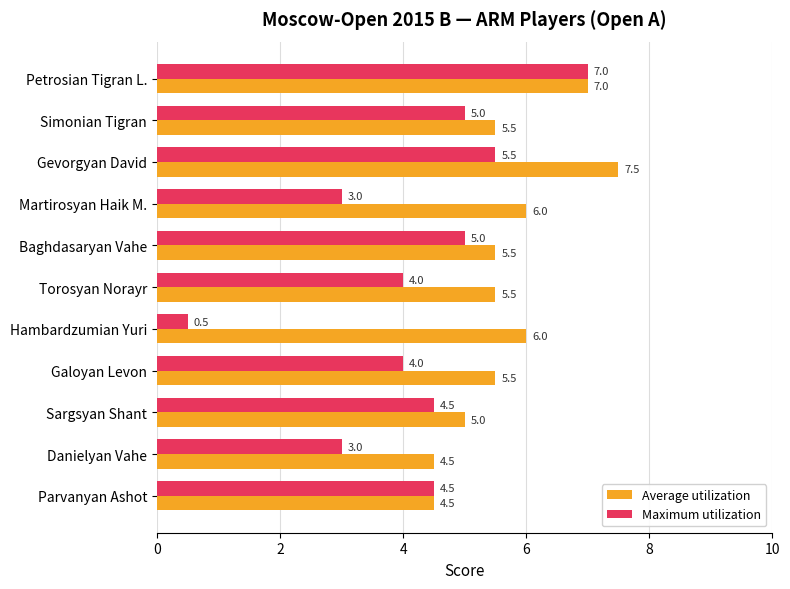

What value does the Average utilization series have at Martirosyan Haik M.?

6.0